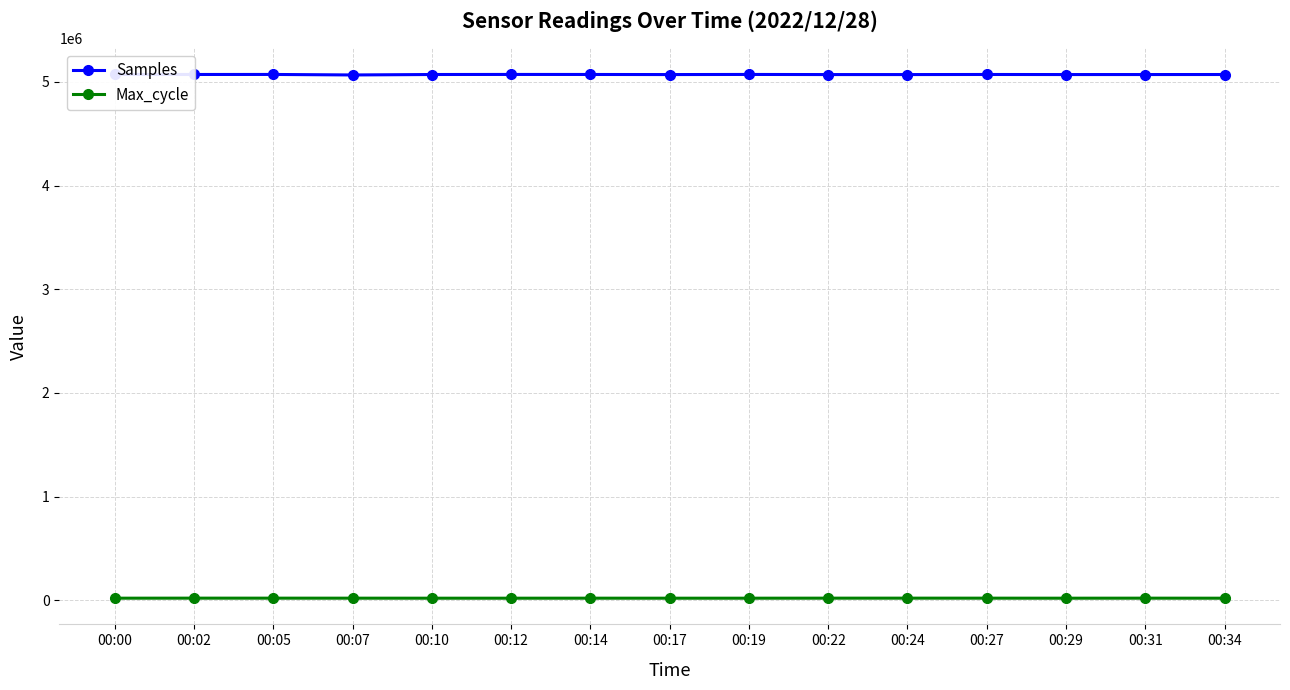

How many categories are shown in the chart?

15